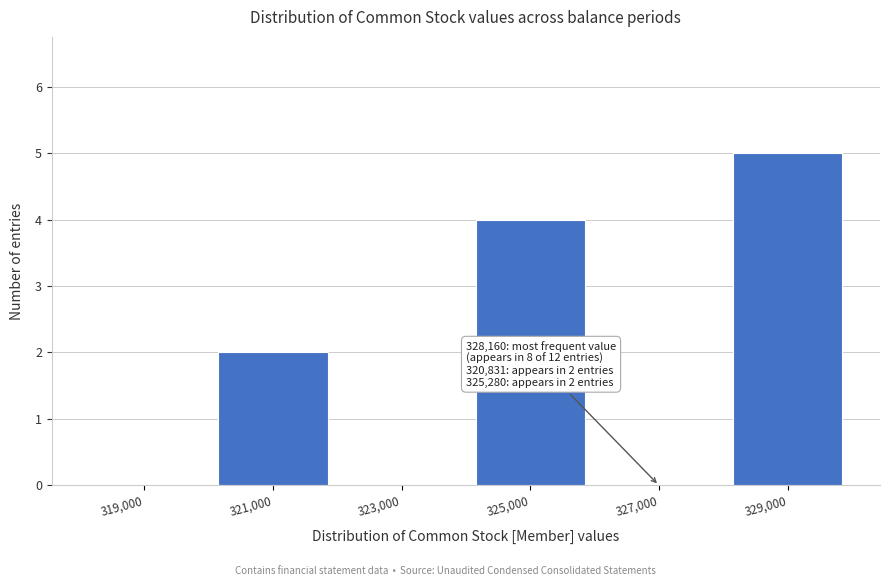

Over which range of the x-axis is the bar tallest?

328000 to 330000